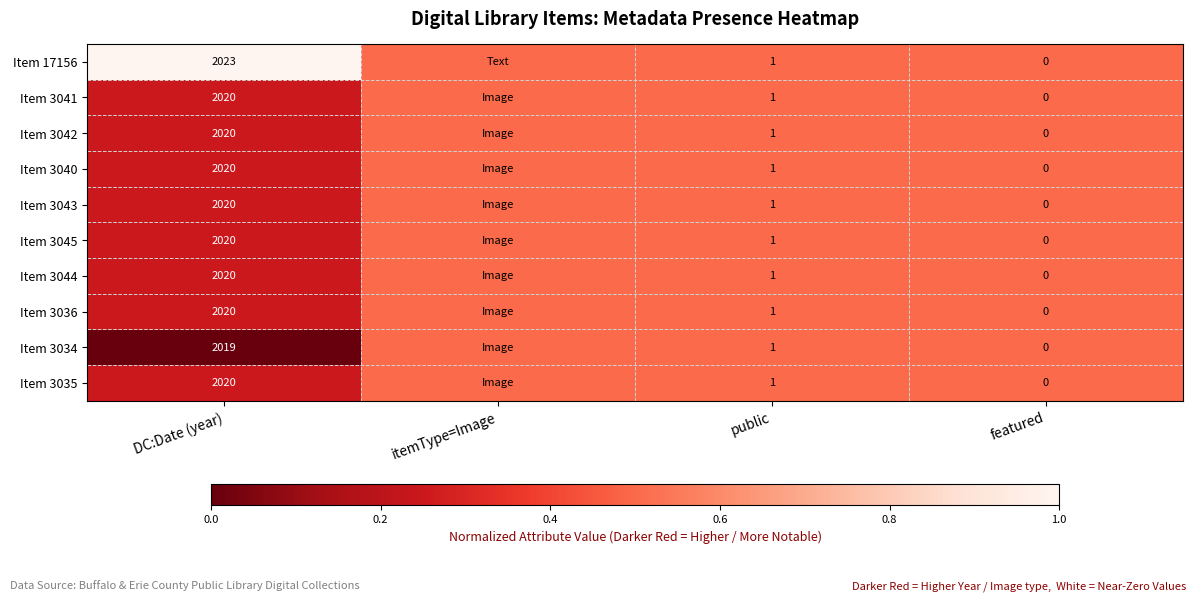

What is the difference between the Item 3042 values at featured and public?

1.0